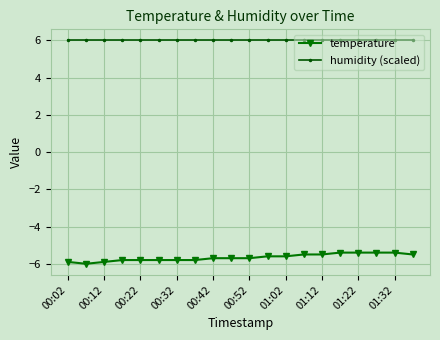

Reading left to right, transcribe all the data shown in this chart.

temperature: -5.9	-6.0	-5.9	-5.8	-5.8	-5.8	-5.8	-5.8	-5.7	-5.7	-5.7	-5.6	-5.6	-5.5	-5.5	-5.4	-5.4	-5.4	-5.4	-5.5
humidity (scaled): 6.0	6.0	6.0	6.0	6.0	6.0	6.0	6.0	6.0	6.0	6.0	6.0	6.0	6.0	6.0	6.0	6.0	6.0	6.0	6.0